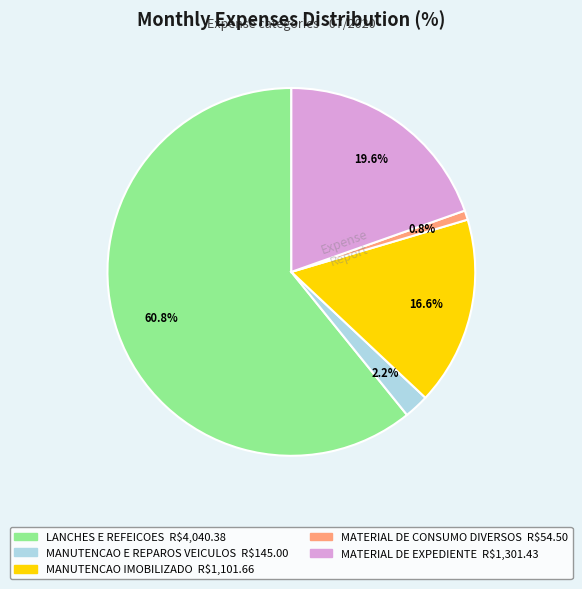

To the nearest percent, what percentage of the pie is LANCHES E REFEICOES?

61%